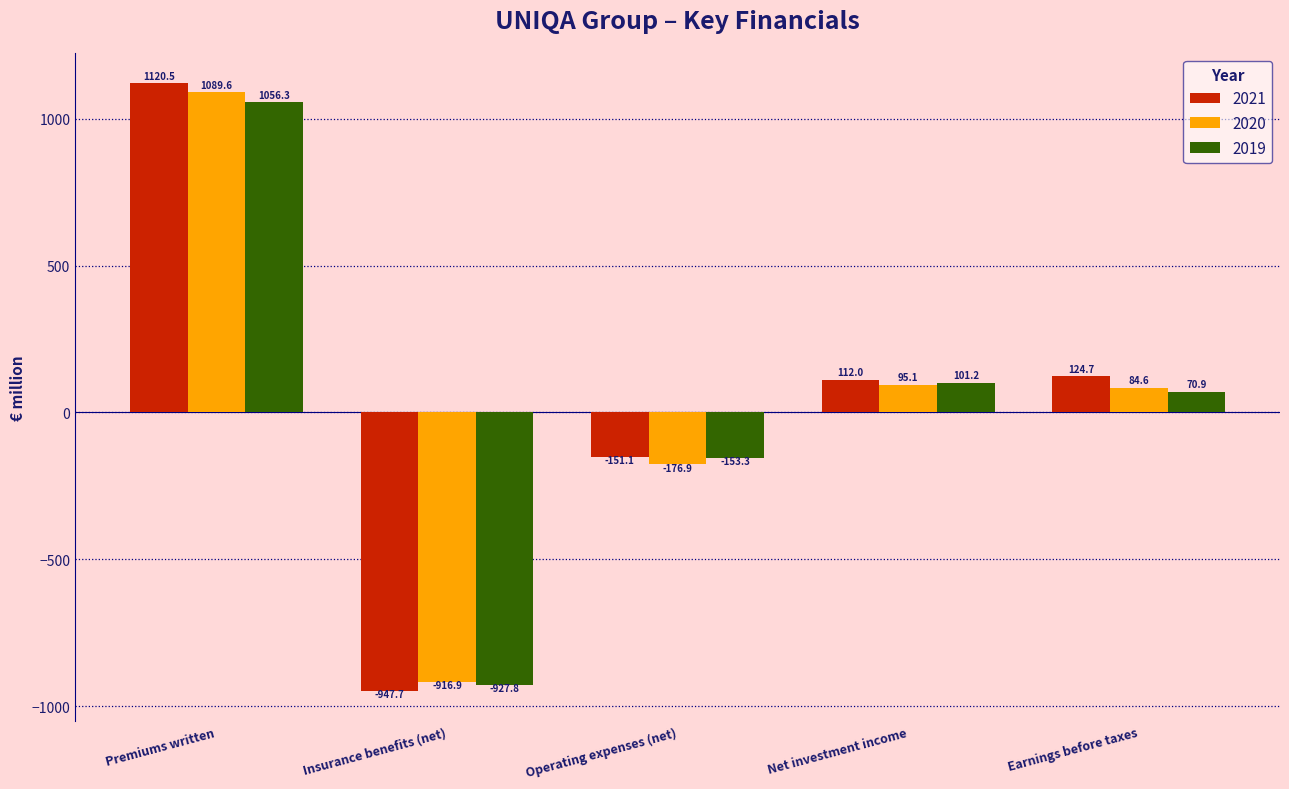

Reading left to right, list all the values displayed in this chart.

2021: 1120.5	-947.7	-151.1	112.0	124.7
2020: 1089.6	-916.9	-176.9	95.1	84.6
2019: 1056.3	-927.8	-153.3	101.2	70.9